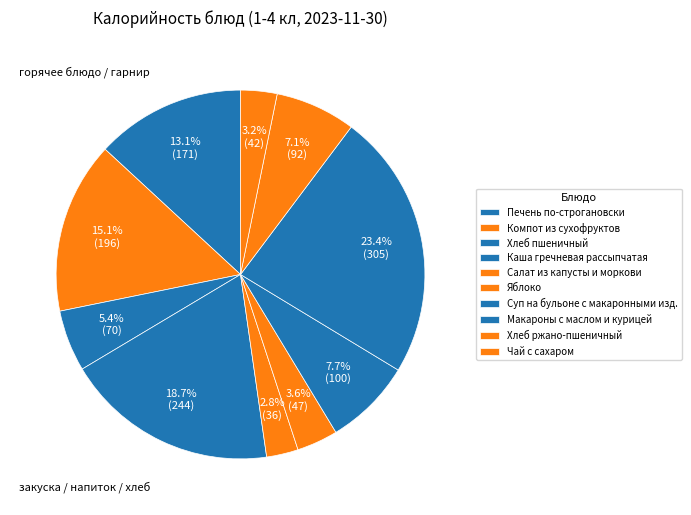

Which category has the smallest portion of the pie?

Салат из капусты и моркови